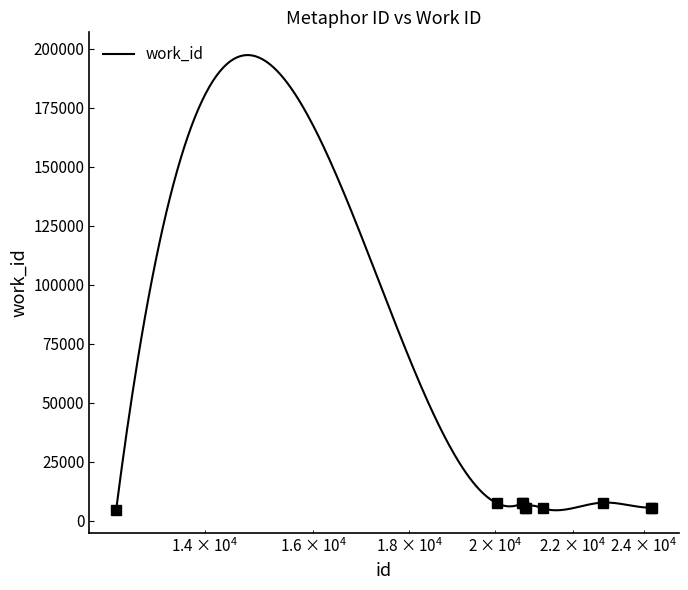

What is the approximate value at 20049?

7365